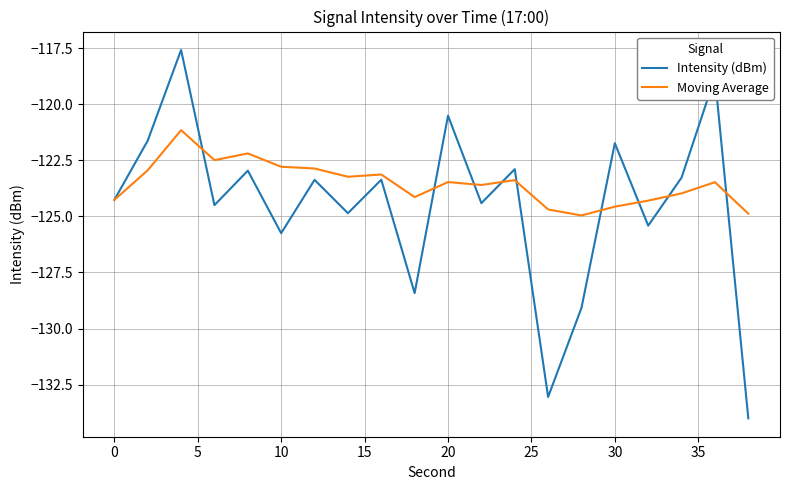

Which series has the largest total across all categories?

Moving Average